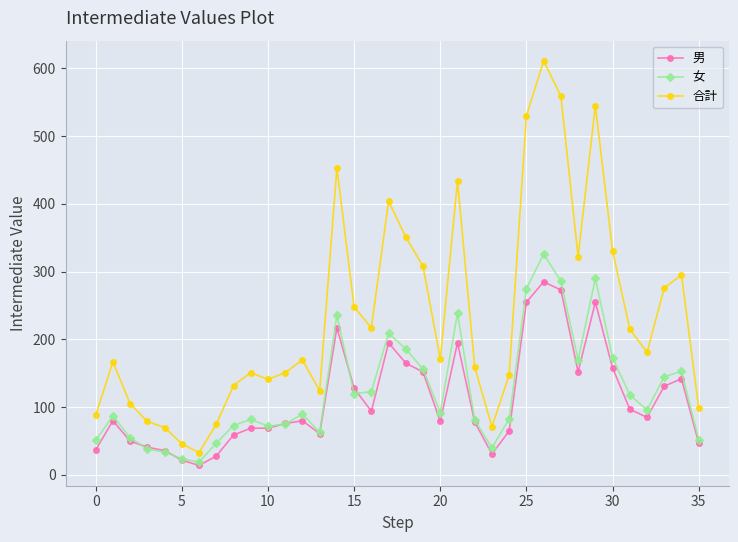

List the series in order of their peak value, highest first.

合計, 女, 男